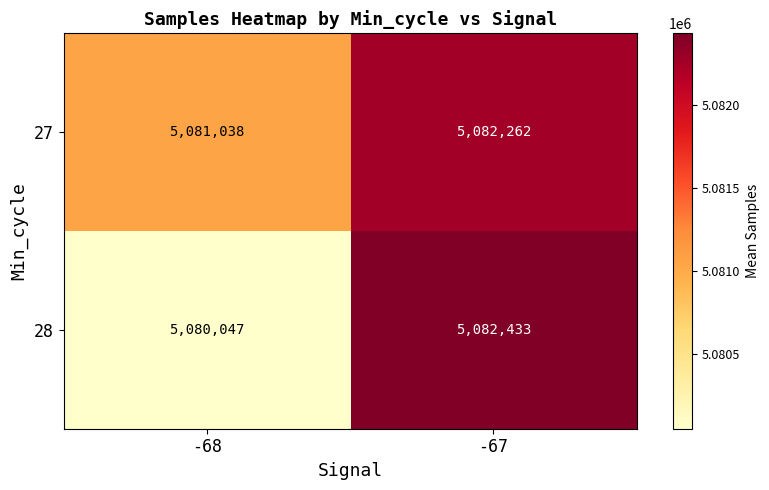

What is the difference between the highest and lowest values at -68?

991